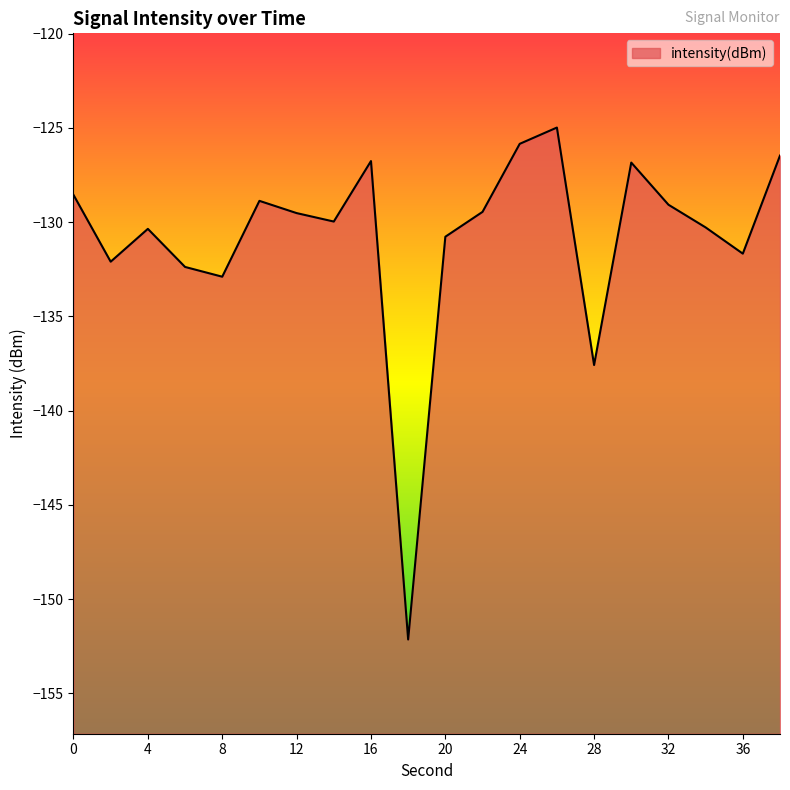

At which category does the data reach its first local peak?

4